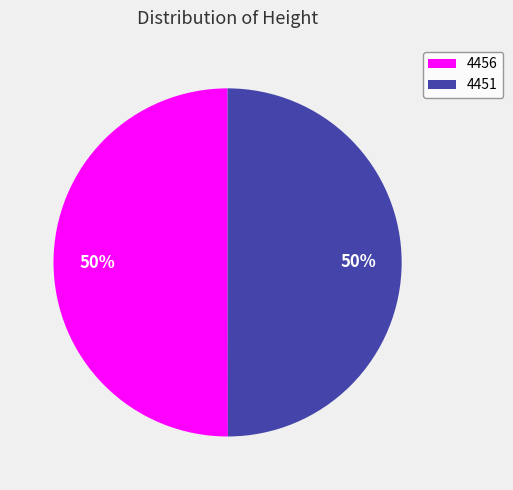

To the nearest percent, what is the combined percentage of 4451 and 4456?

100%